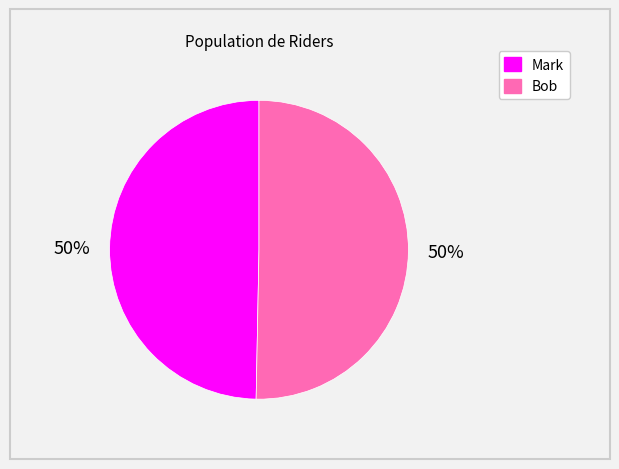

Is it true that Bob is 59% of the pie?

False